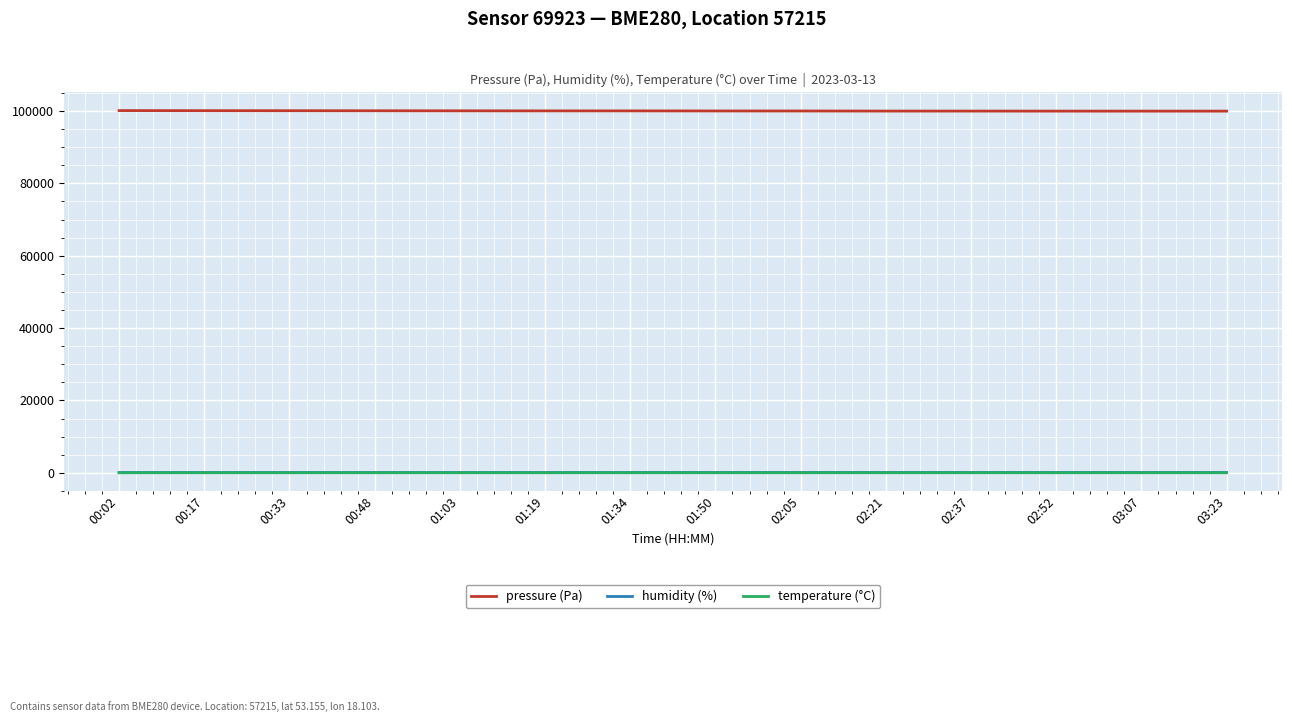

True or false: temperature (°C) and pressure (Pa) intersect in this chart.

False